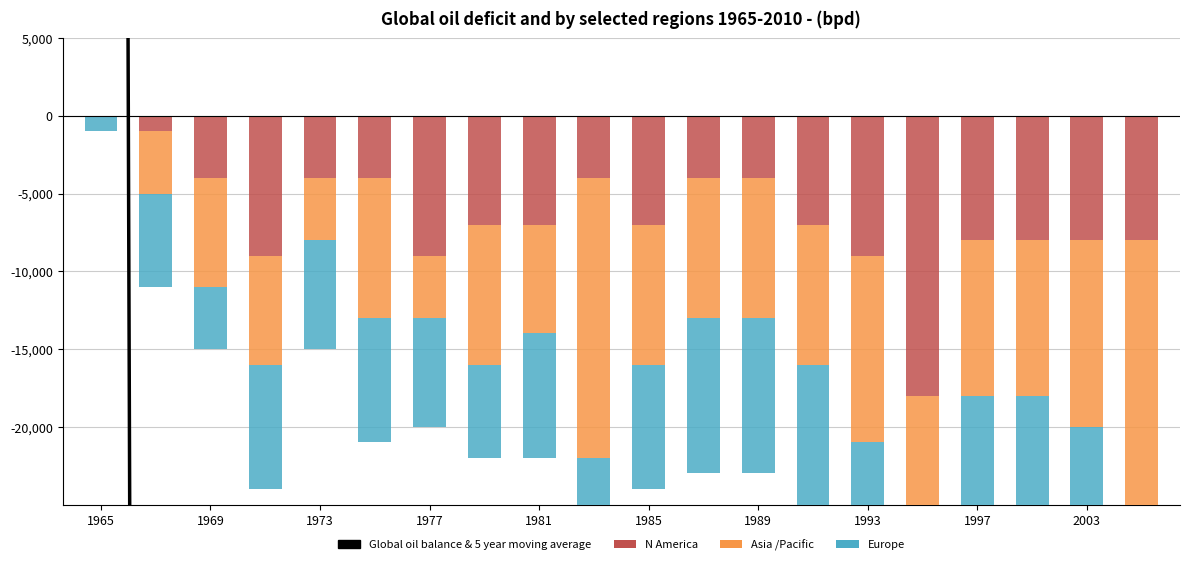

Between 10 and 19, which series saw the biggest shift?

Asia /Pacific